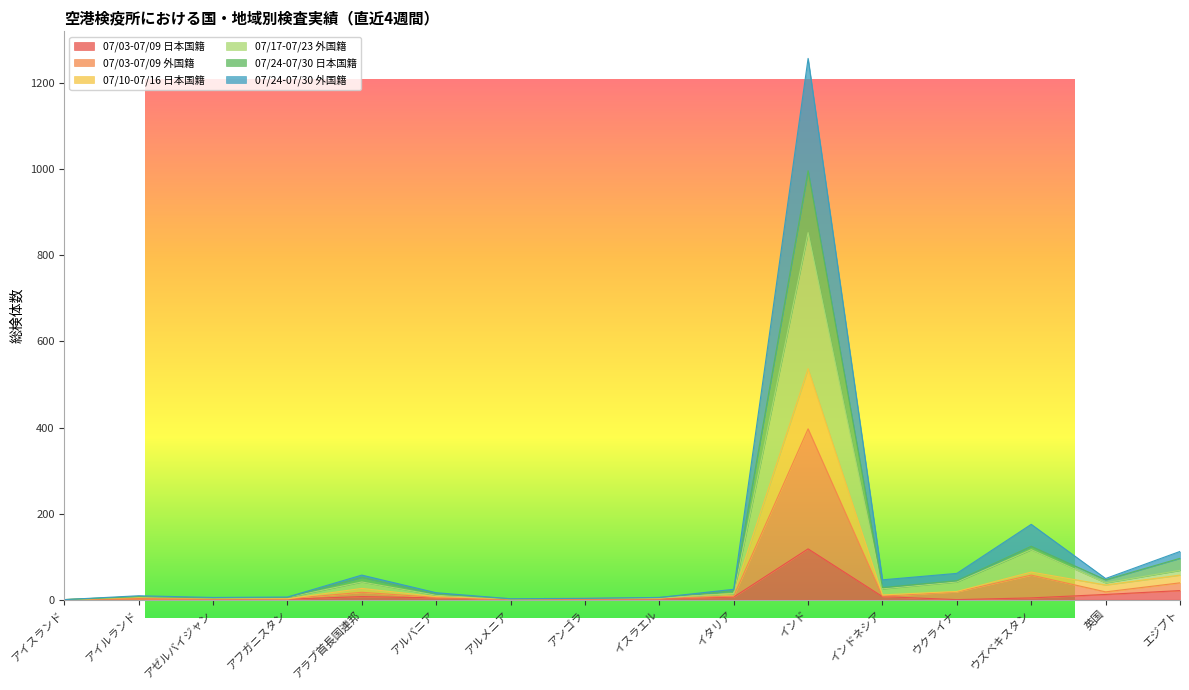

What is the total value across all series at アルメニア?

10